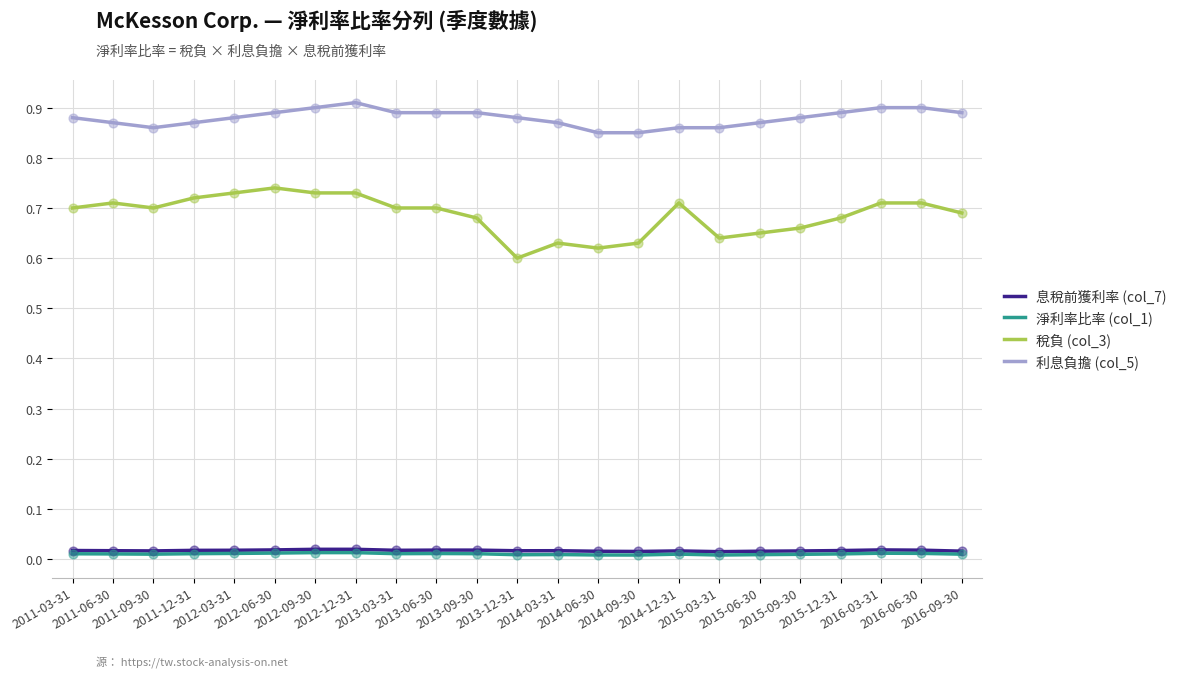

Which series has the widest spread of values?

稅負 (col_3)